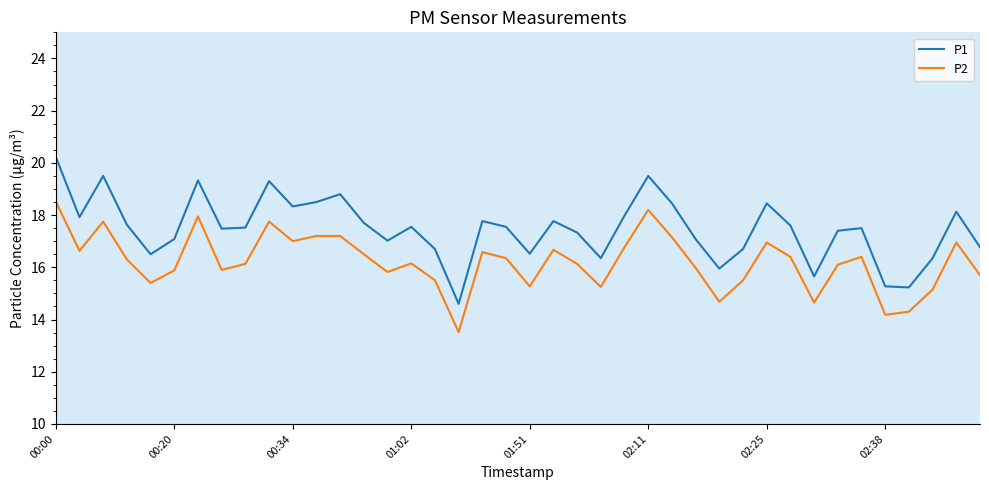

True or false: P2 and P1 cross at least once.

False